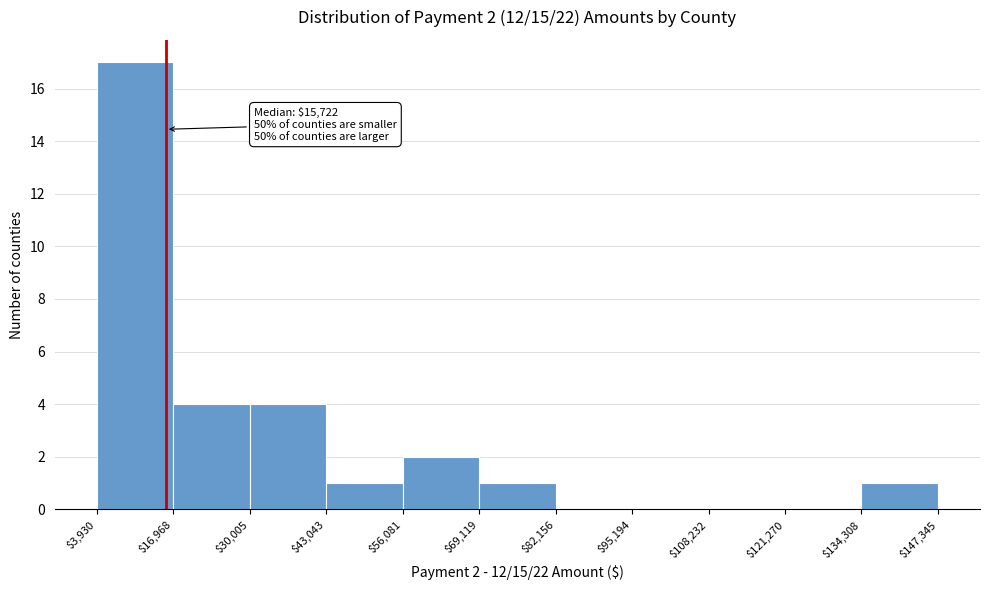

Over which range of the x-axis is the bar tallest?

$3,930 to $16,968